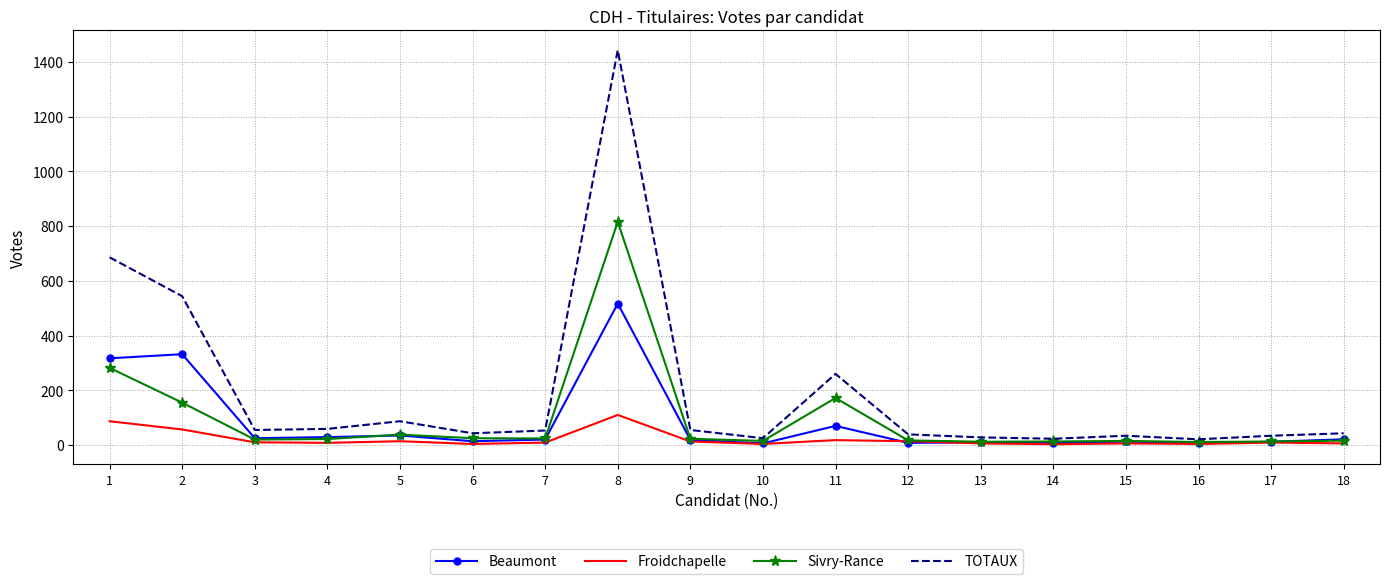

Which series has the widest spread of values?

TOTAUX